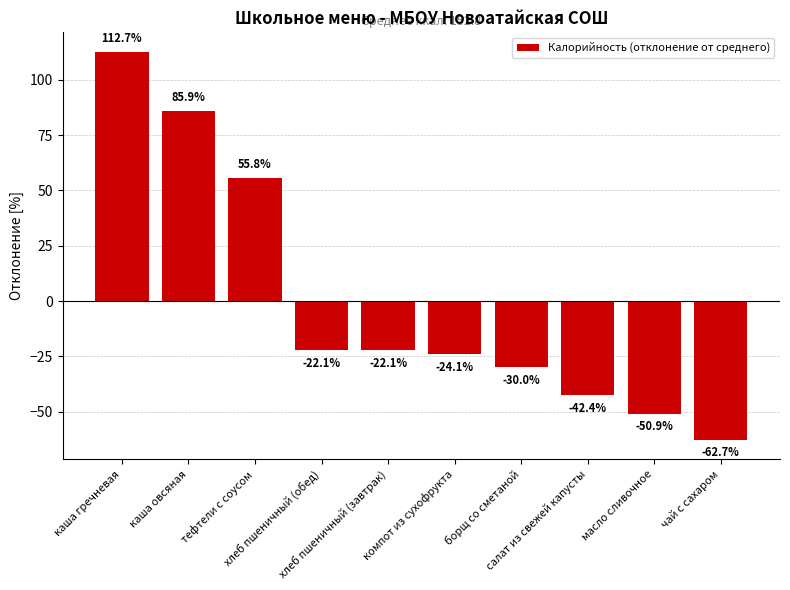

Where is the data nearest to the value 25?

тефтели с соусом